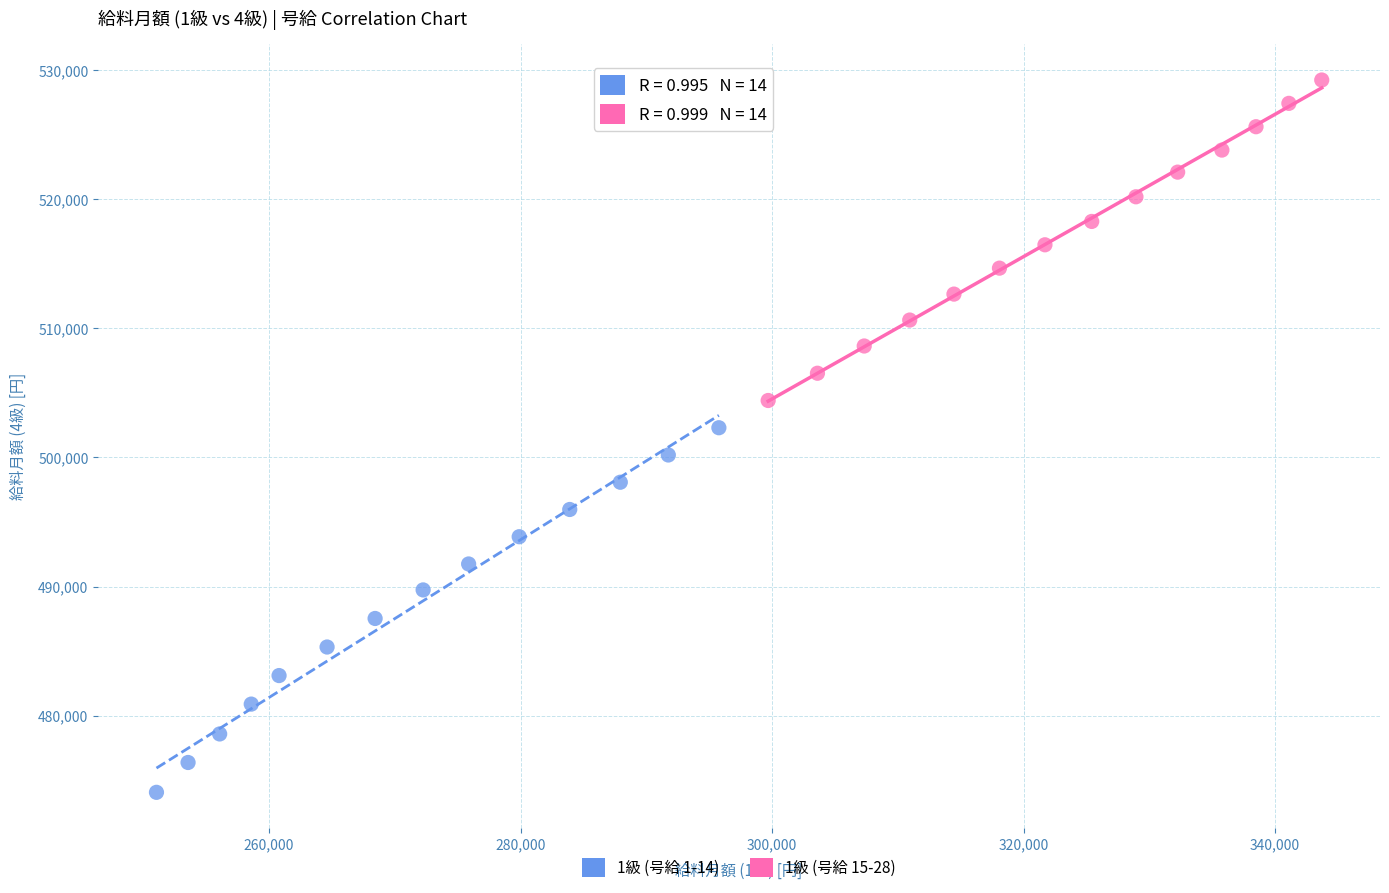

Which series has the widest spread of Y values?

1級 (号給 1-14)